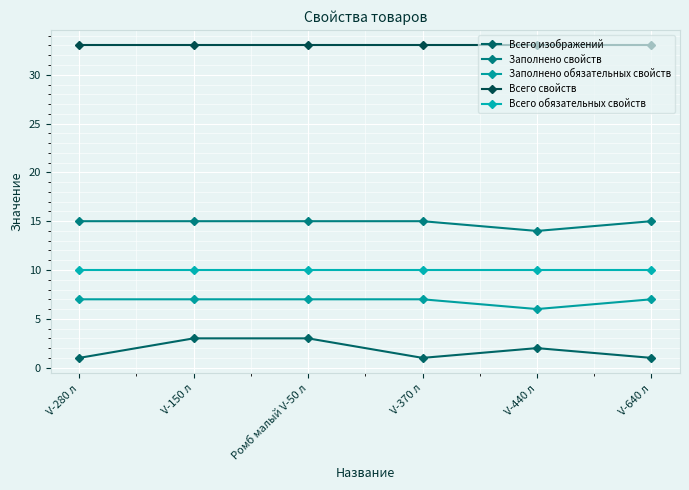

Which label corresponds to the smallest value in the chart?

V-280 л